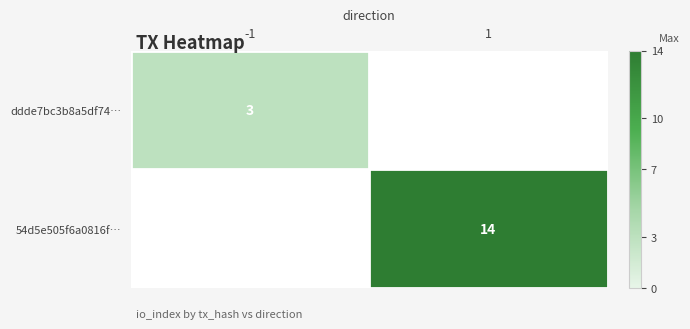

Between 1 and -1, which is larger?

-1